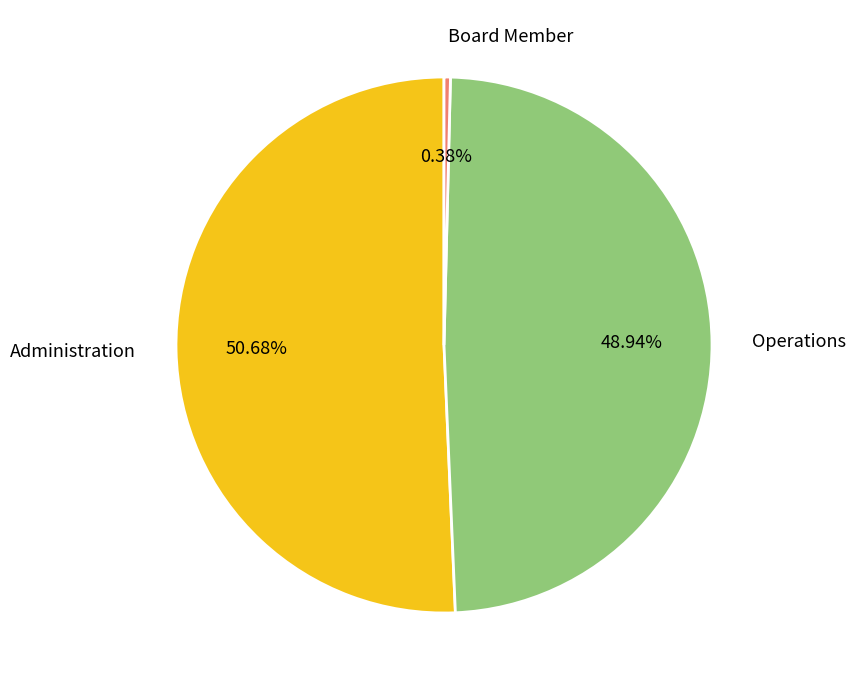

How many slices are in this pie chart?

3